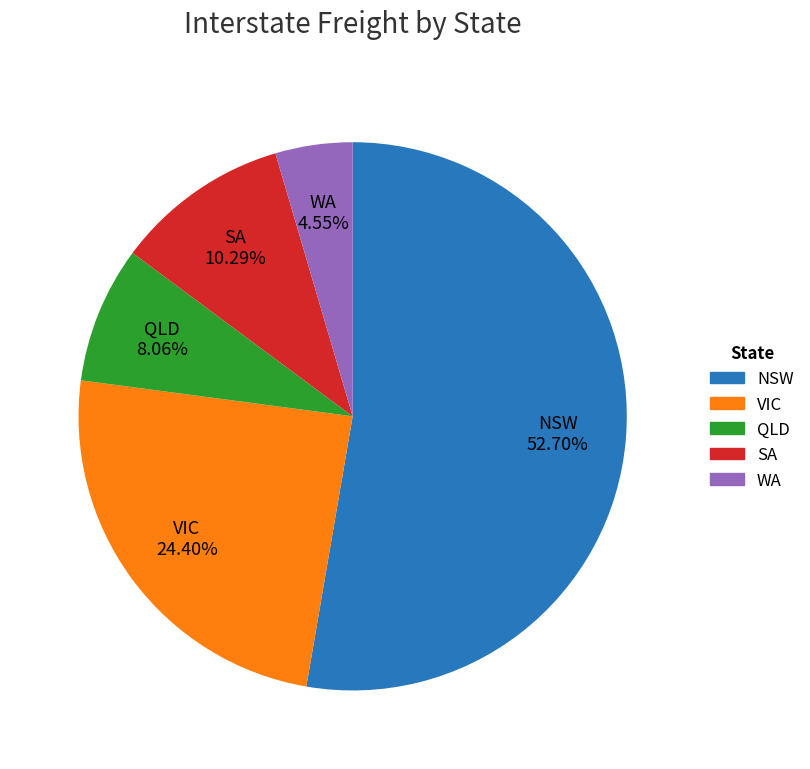

To the nearest percent, what percentage of the pie is QLD?

8%